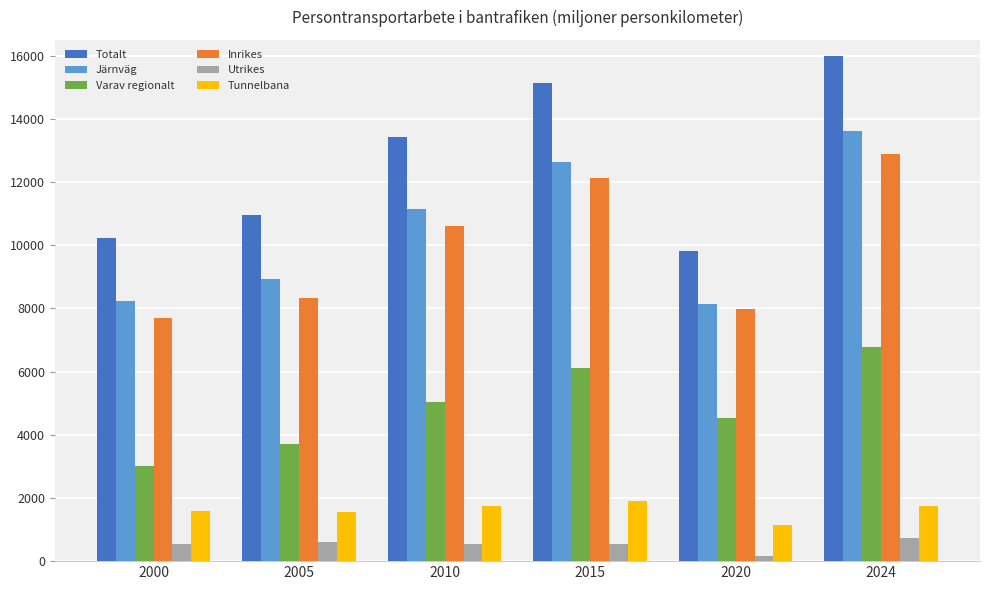

The value of Varav regionalt at 2000 is 3009.2. True or false?

True